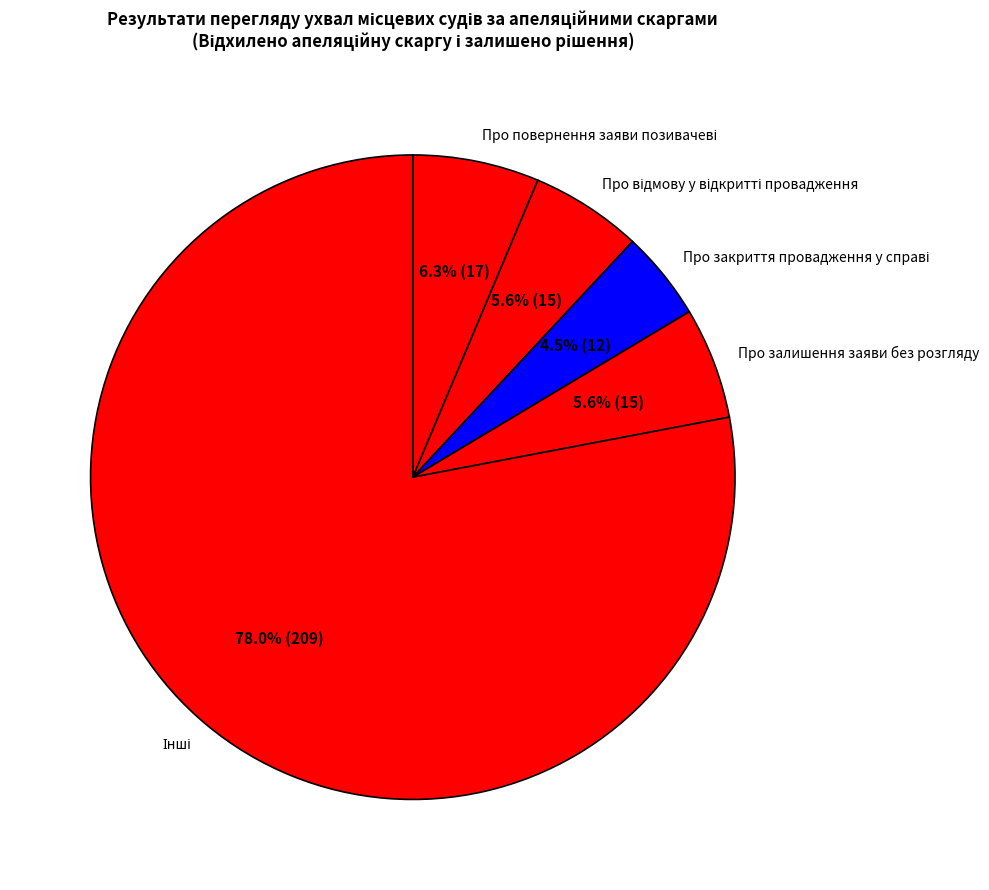

The Про відмову у відкритті провадження slice represents 1% of the pie. True or false?

False